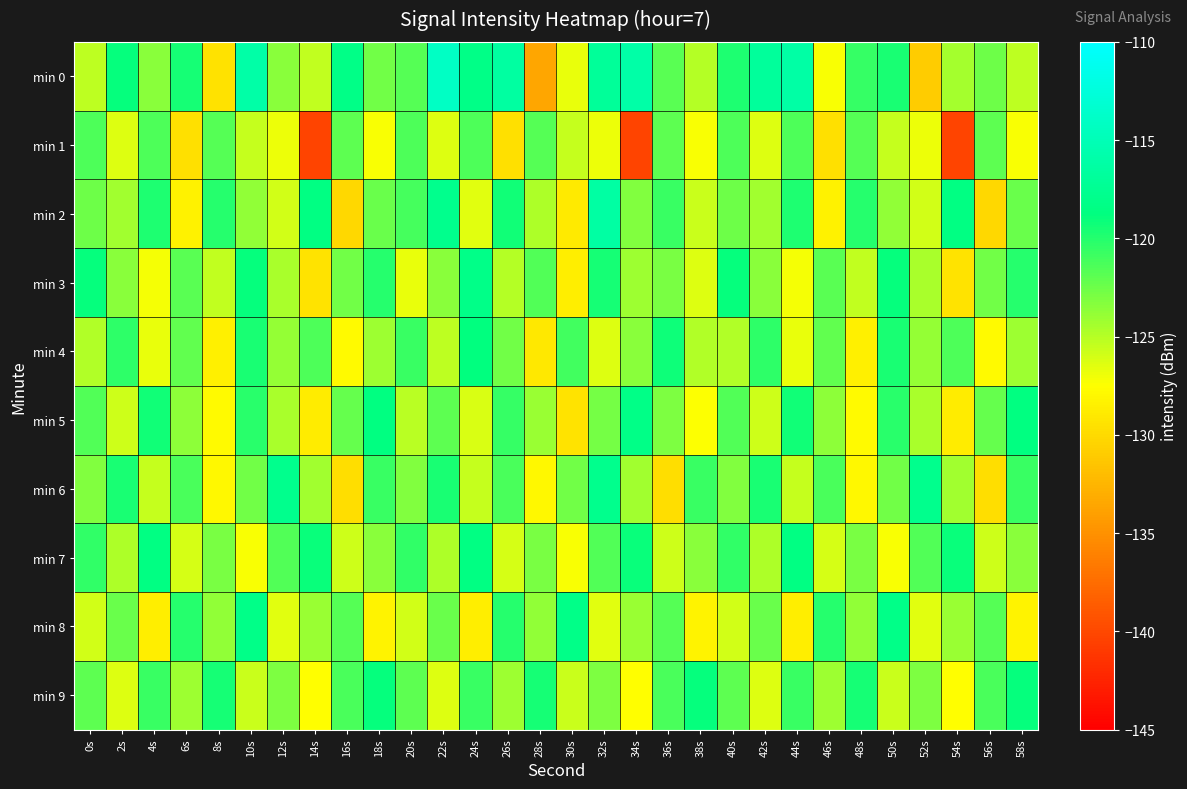

What is the total value across all series at 16s?

-1241.7